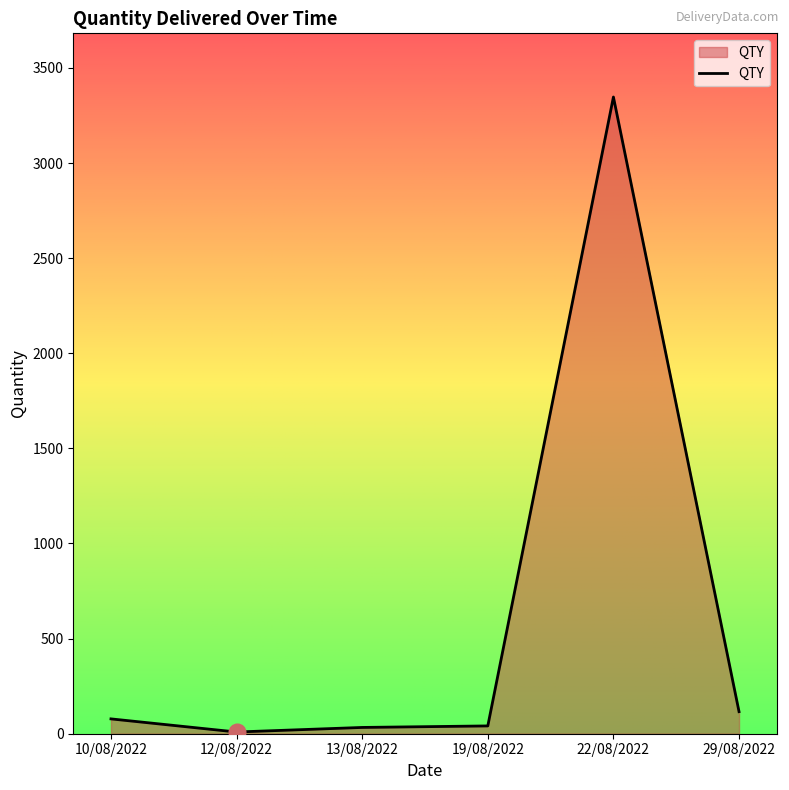

What is the maximum value shown in the chart?

3347